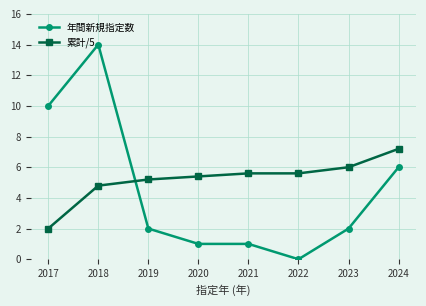

True or false: 累計/5 has more than 2 interior local peaks.

False